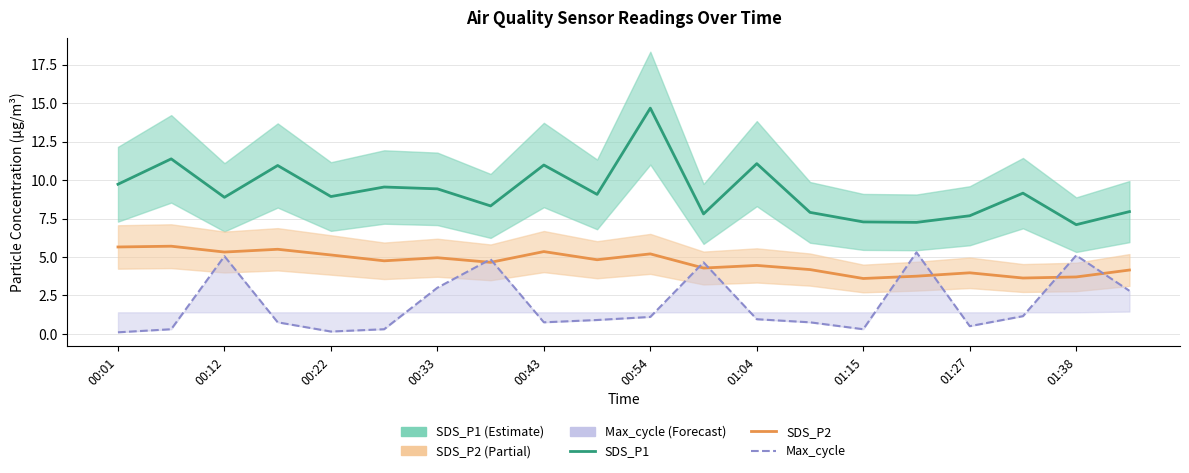

Which series has the largest range (max minus min)?

SDS_P1